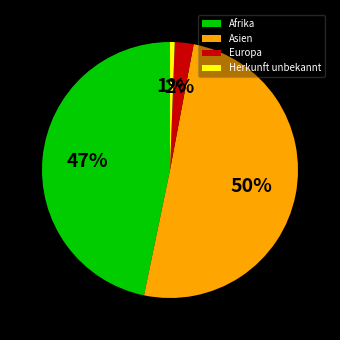

How many slices are in this pie chart?

4